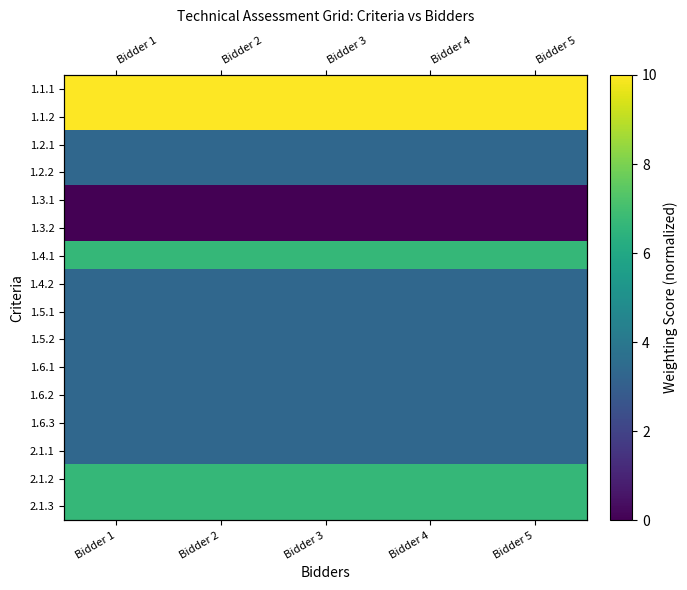

Which series has the largest total across all categories?

1.1.1